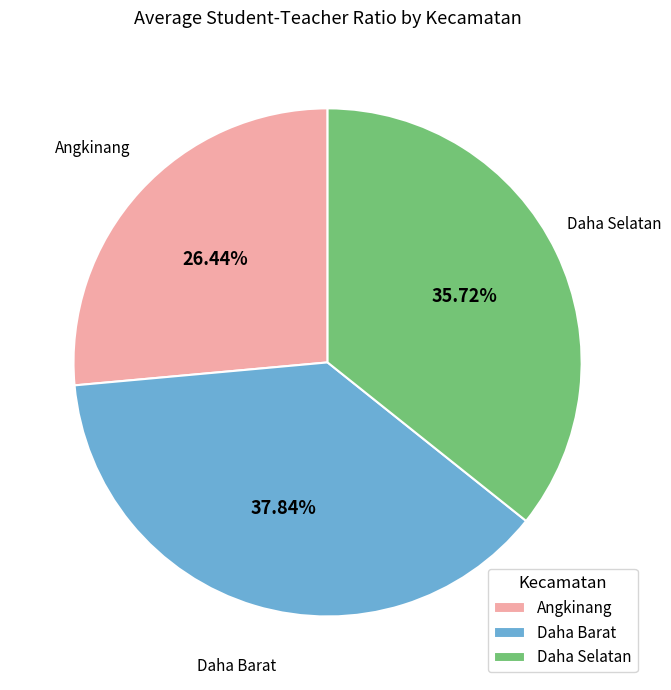

Is there any slice that represents more than half of the pie?

No